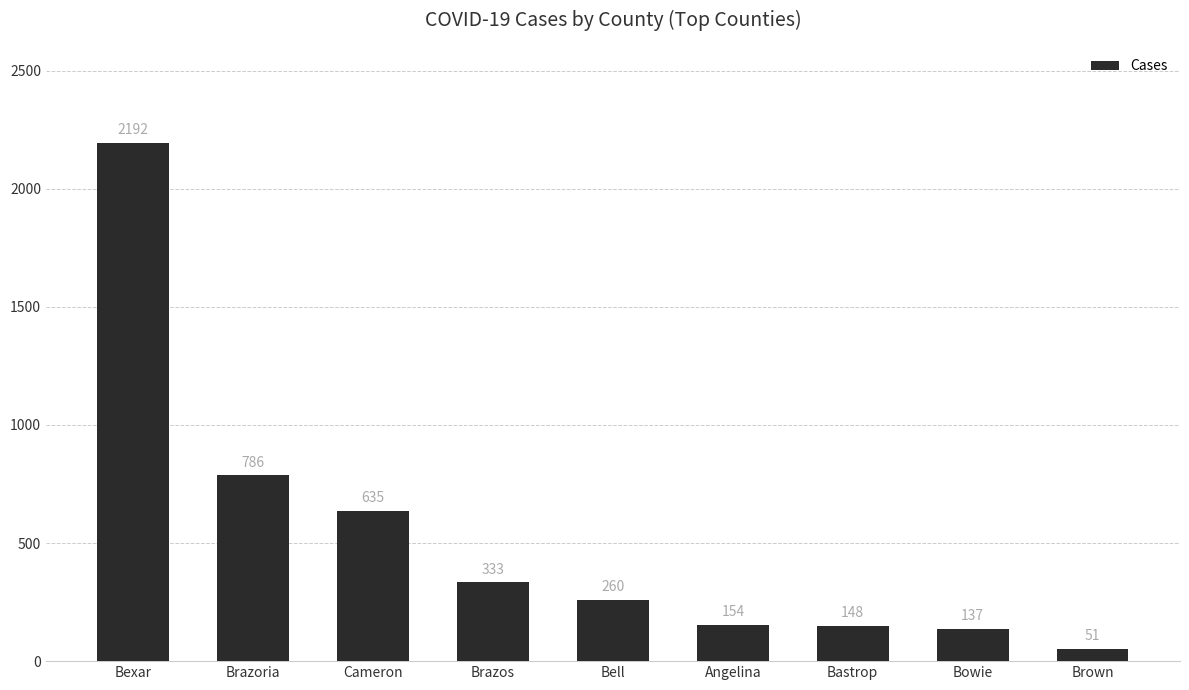

True or false: the data shows 154 at Angelina.

True